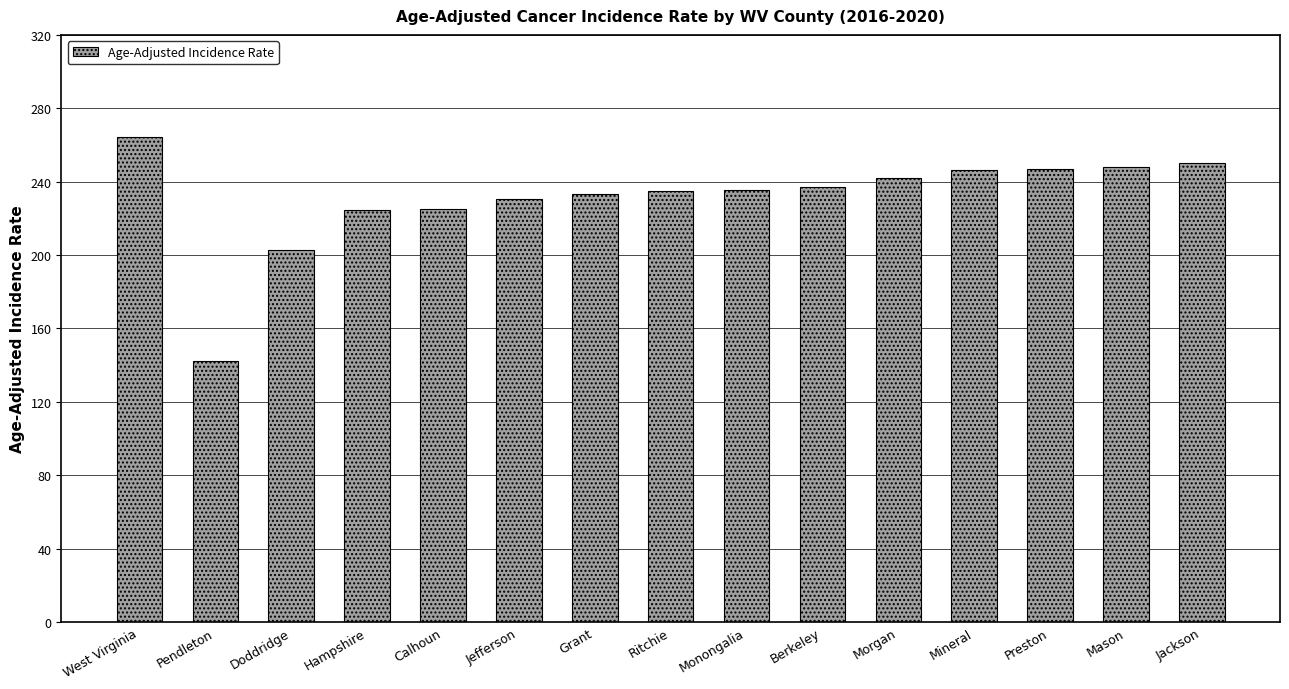

Which category has the lowest value across all series?

Pendleton